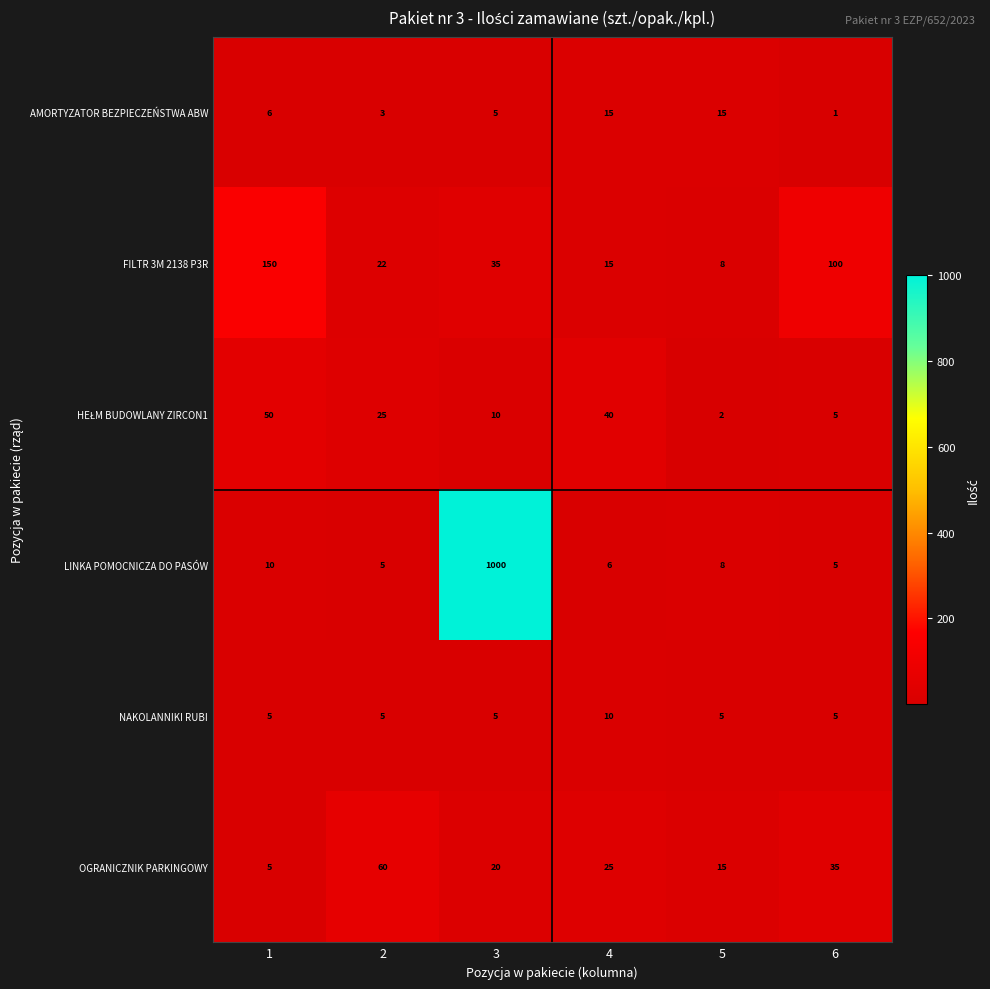

The value of LINKA POMOCNICZA DO PASÓW at 6 is 2. True or false?

False